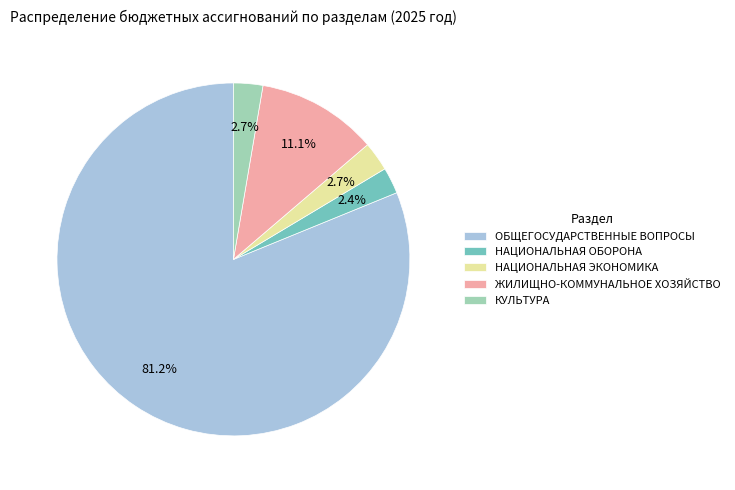

Is it true that НАЦИОНАЛЬНАЯ ОБОРОНА is 8% of the pie?

False